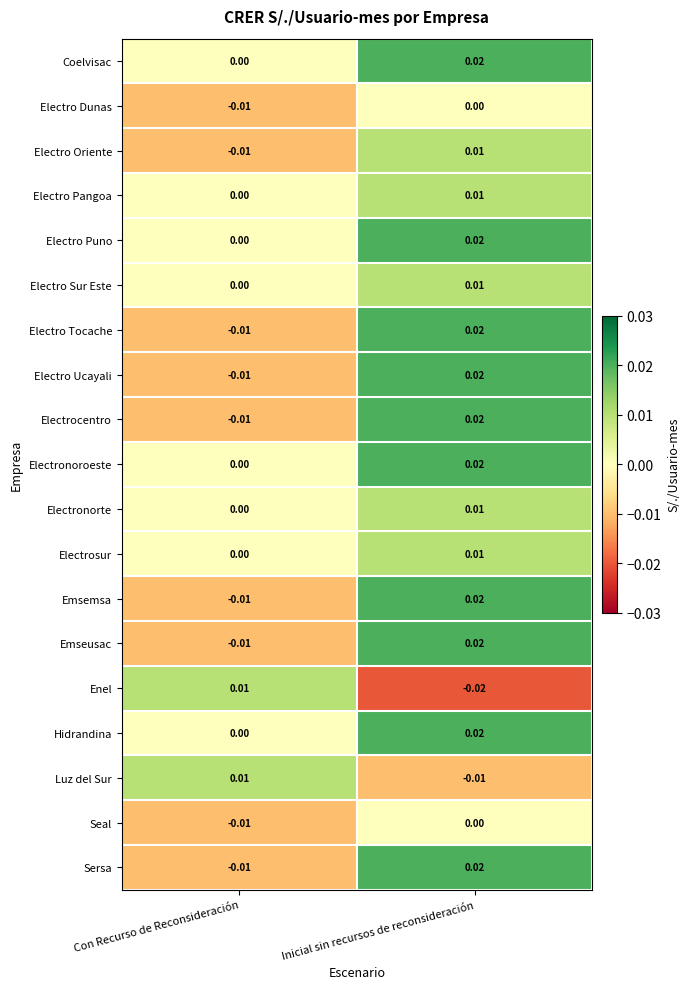

Which label corresponds to the largest value in the chart?

Inicial sin recursos de reconsideración